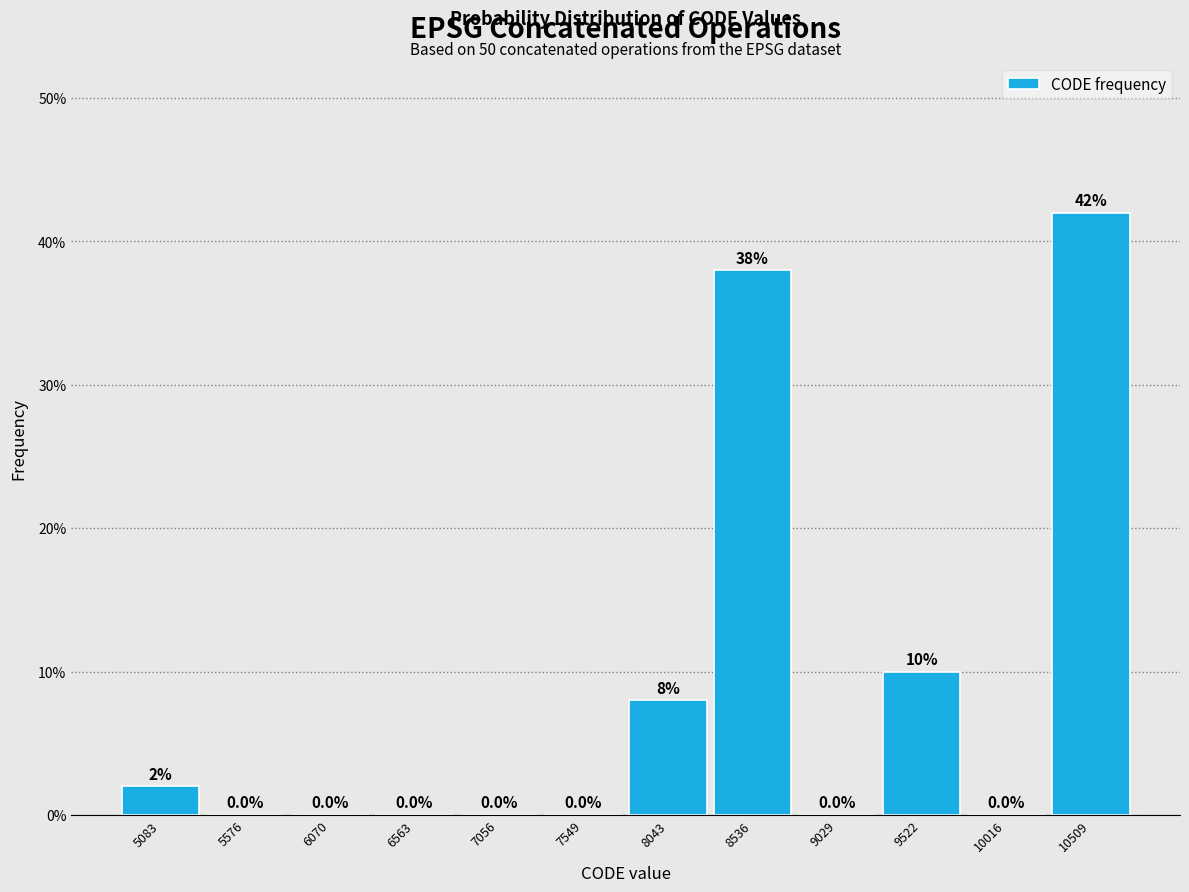

What is the height of the bar covering 10250 to 10750 on the x-axis? The bar edges are not printed on the chart, so give them approximately, as read against the axis.

42.0